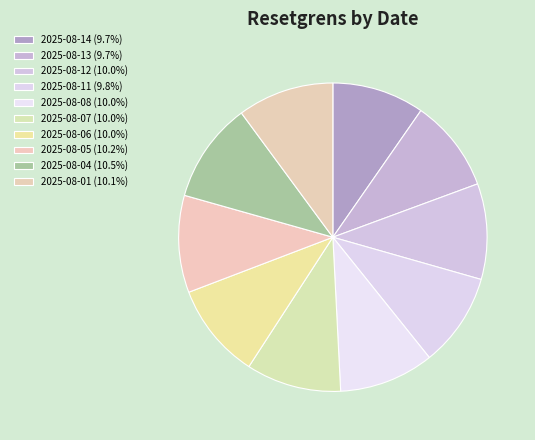

How many slices are in this pie chart?

10